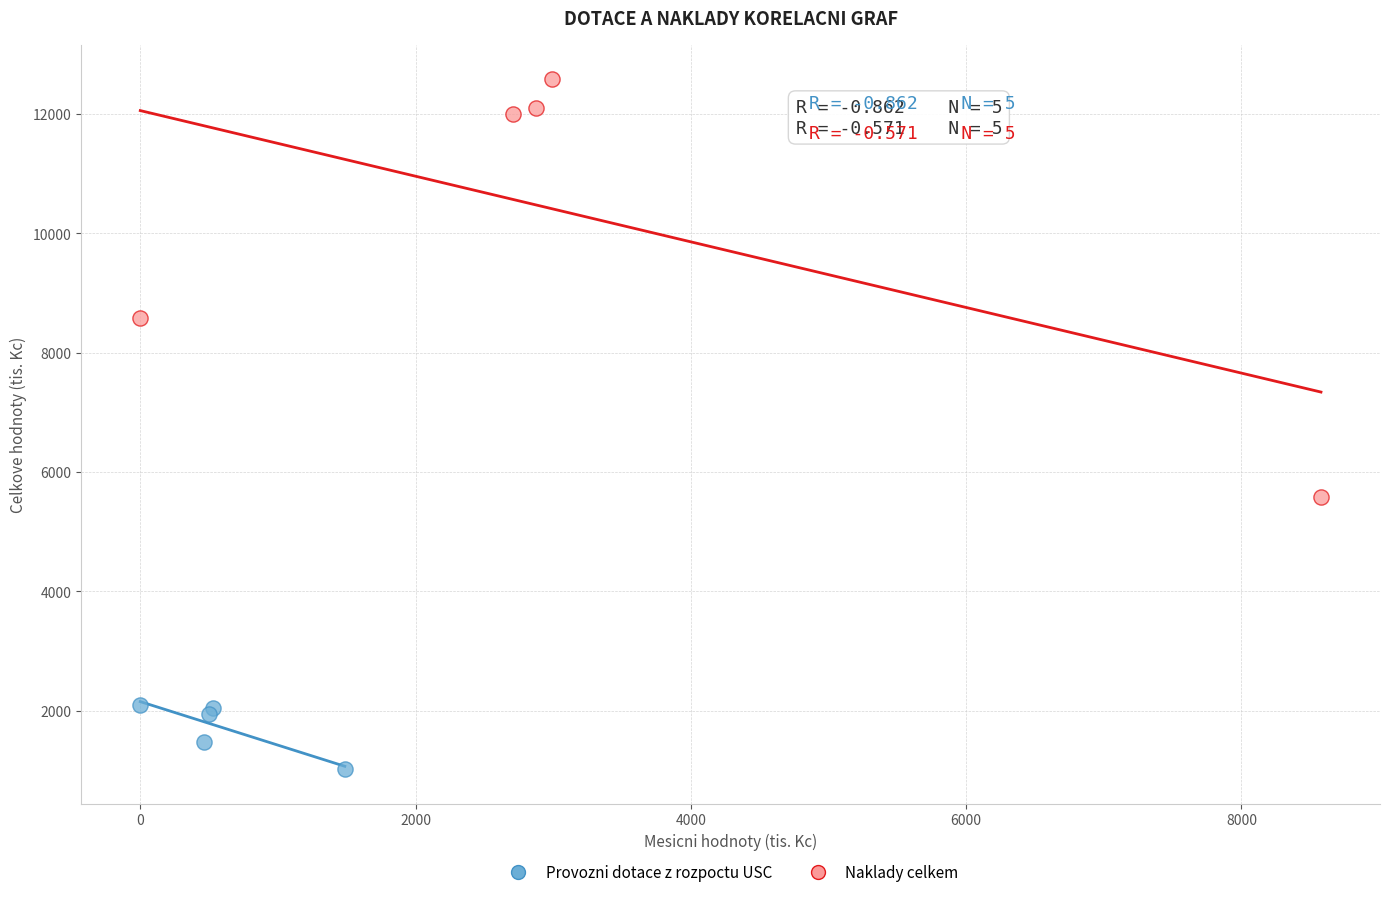

Which series contains the highest Y value?

Naklady celkem